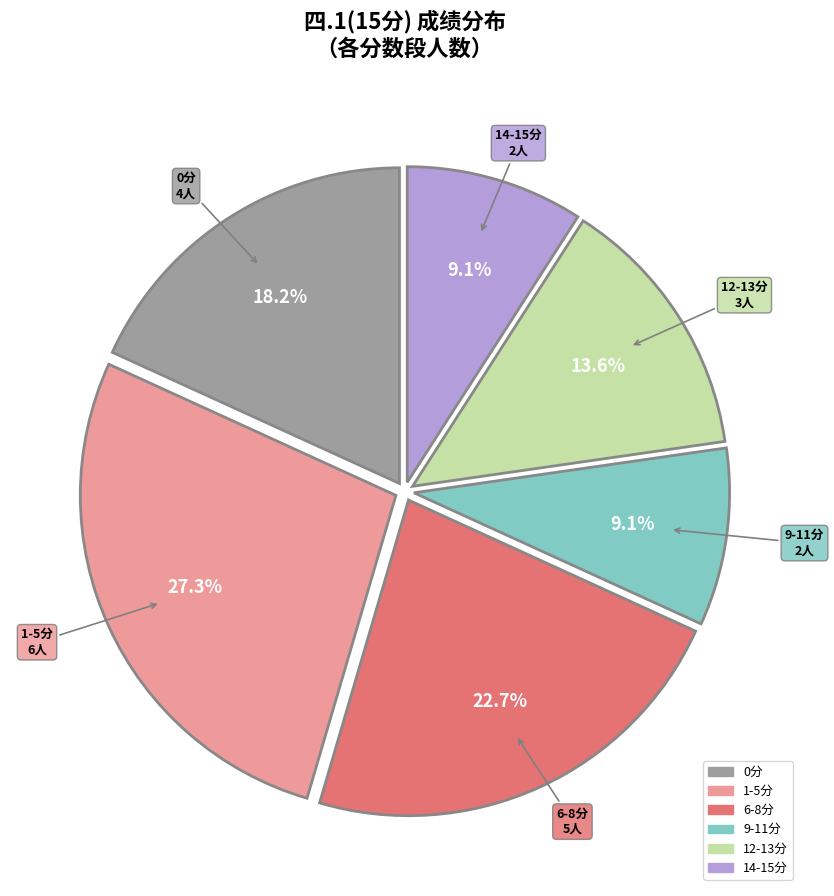

Does any single category account for the majority?

No